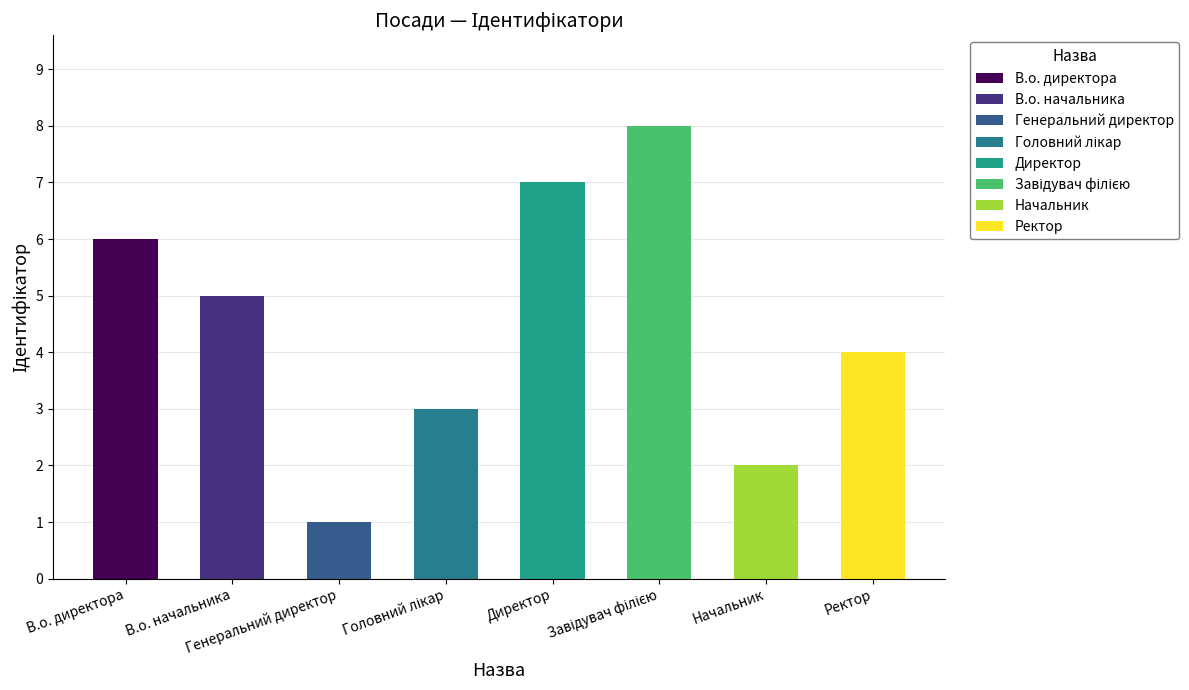

Is it true that the value at Завідувач філією is 8?

True